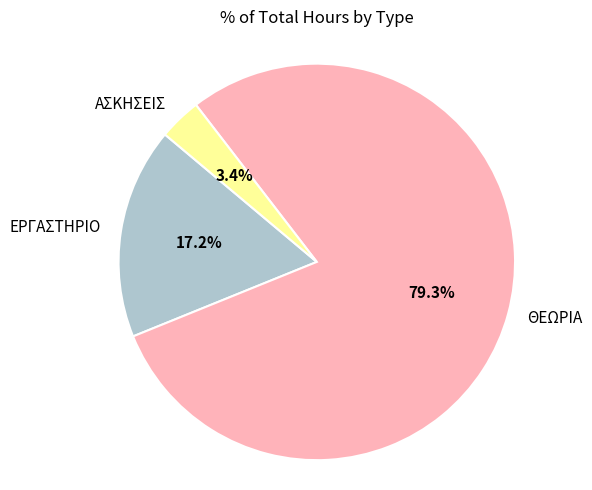

Is there any slice that represents more than half of the pie?

Yes